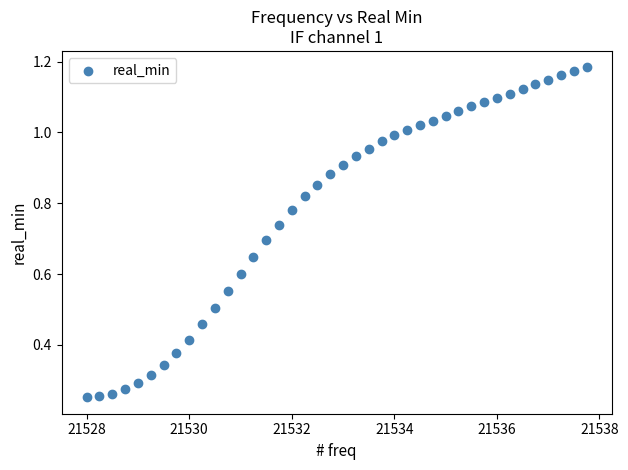

What is the range of X values (max minus min)?

9.8